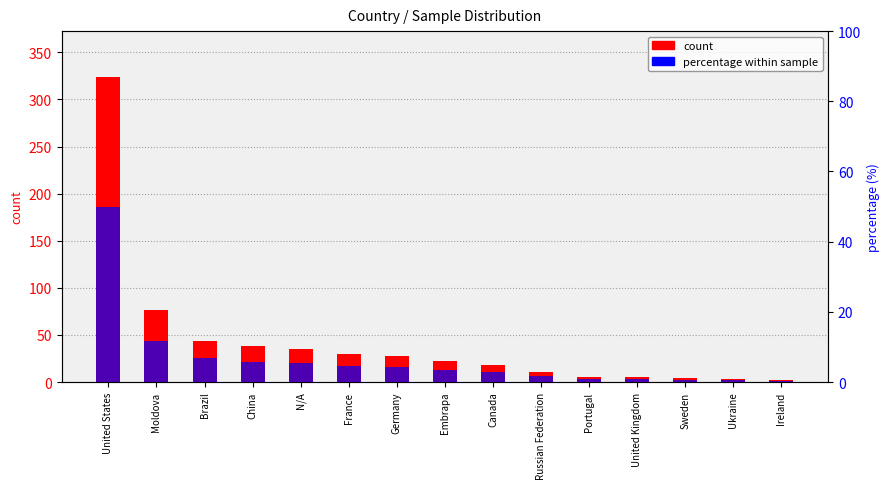

What is the lowest value of the percentage series?

0.3